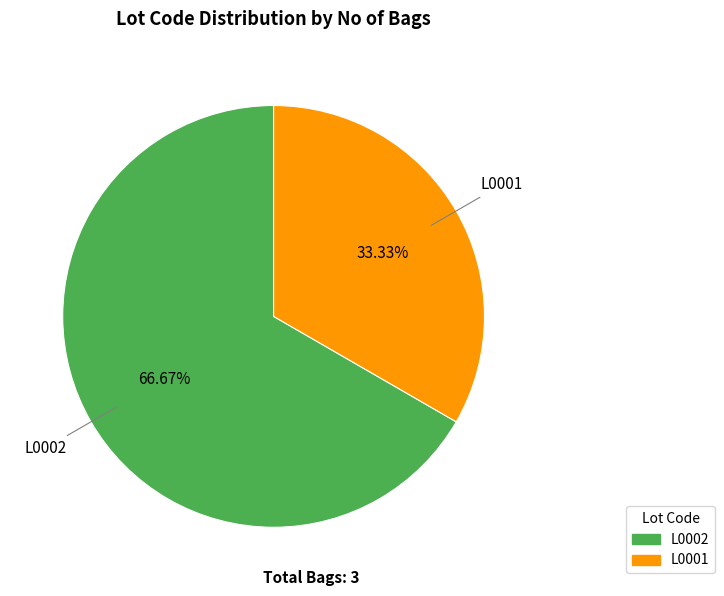

Which has a higher value, L0001 or L0002?

L0002